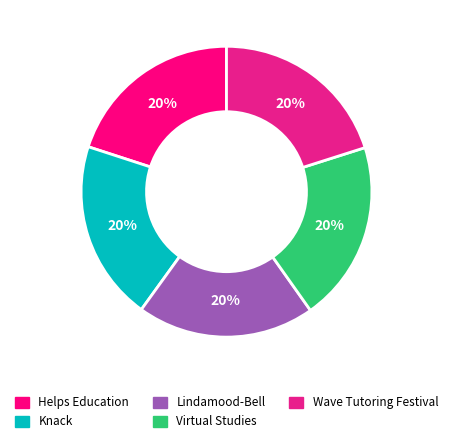

Is it true that Helps Education is 11% of the pie?

False